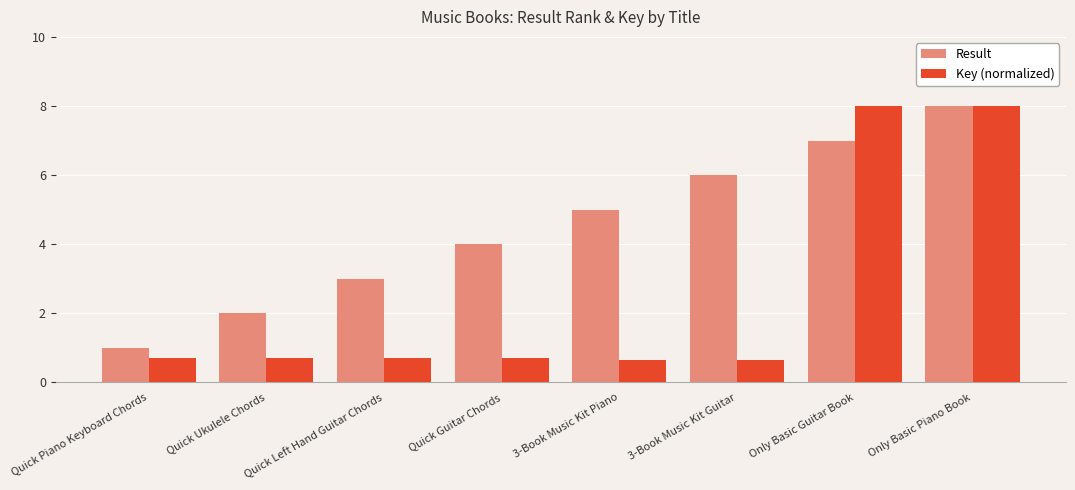

The Result series shows 7.5 at 3-Book Music Kit Piano. True or false?

False